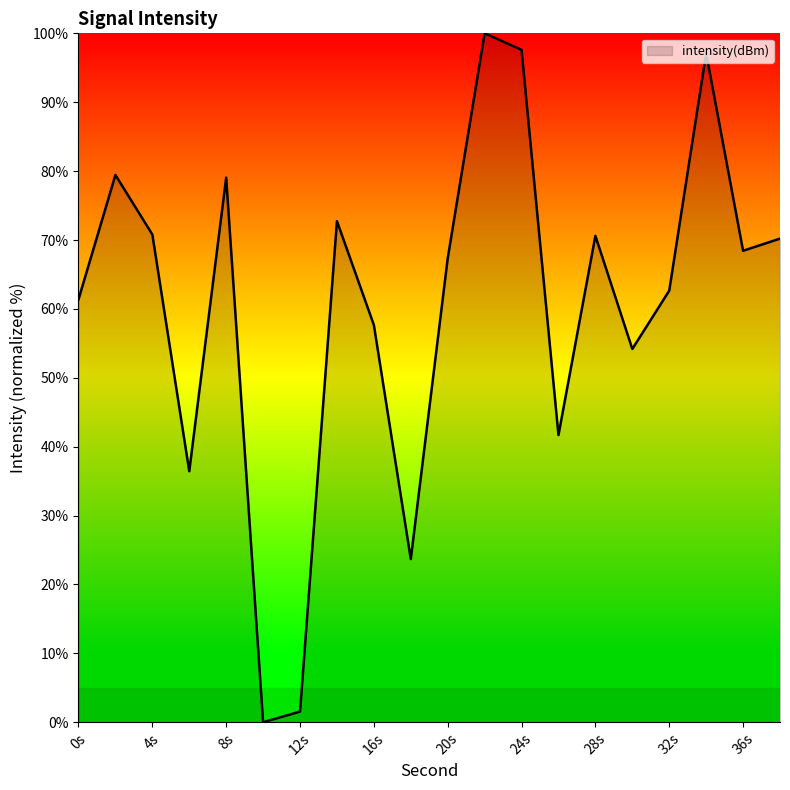

At which category does the data reach its first local valley?

6